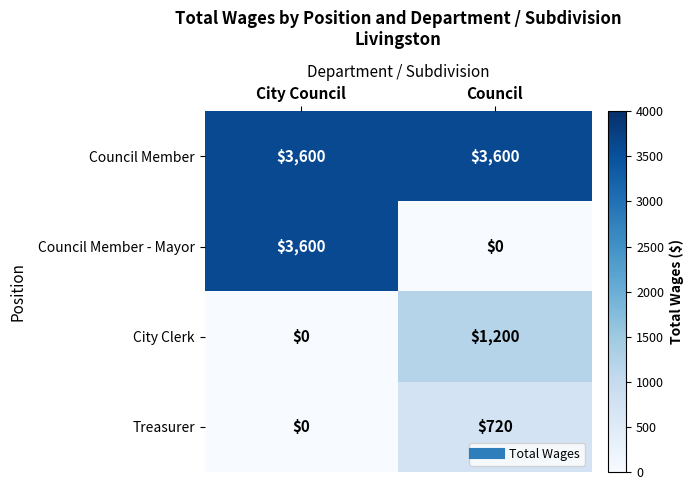

At which category is the sum across all series the highest?

City Council